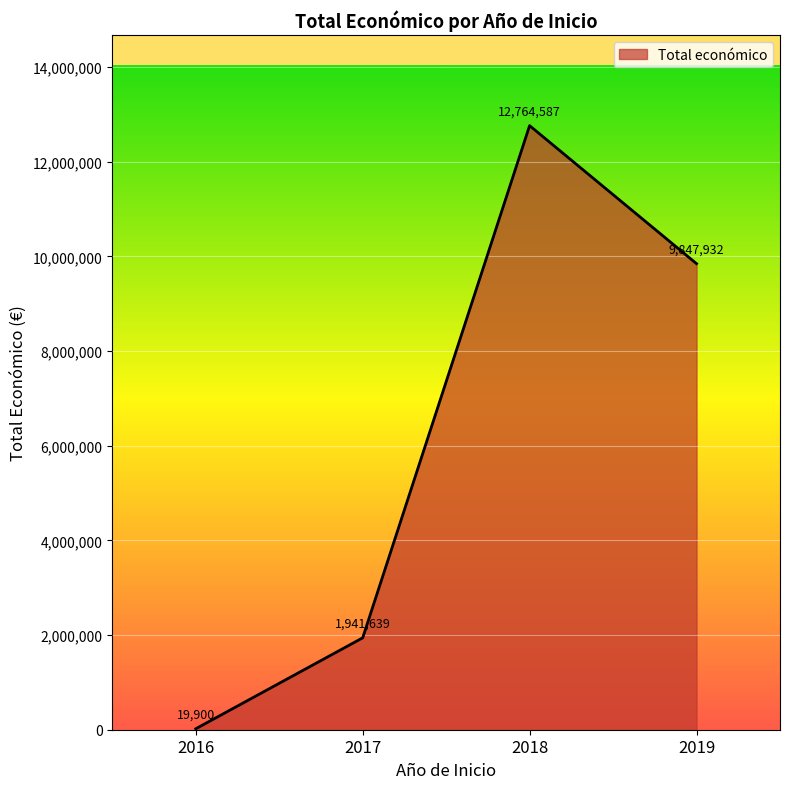

Reading left to right, list all the values displayed in this chart.

2016=19900	2017=1941639	2018=12764587	2019=9847932